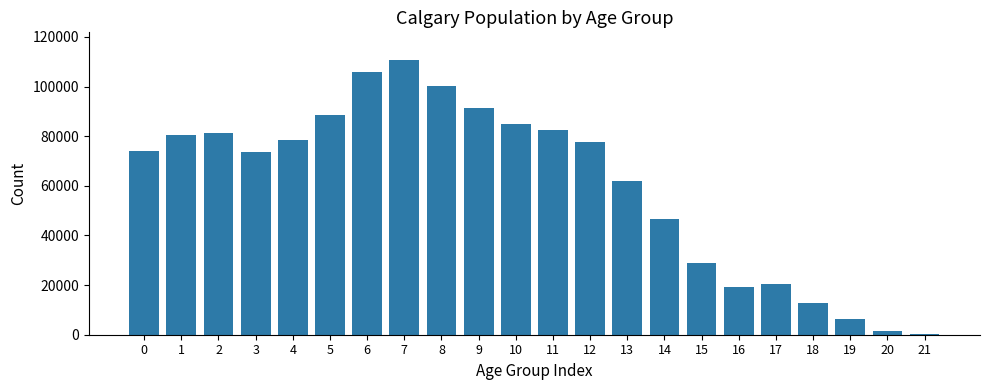

What is the change in value from 11 to 19?

-76345